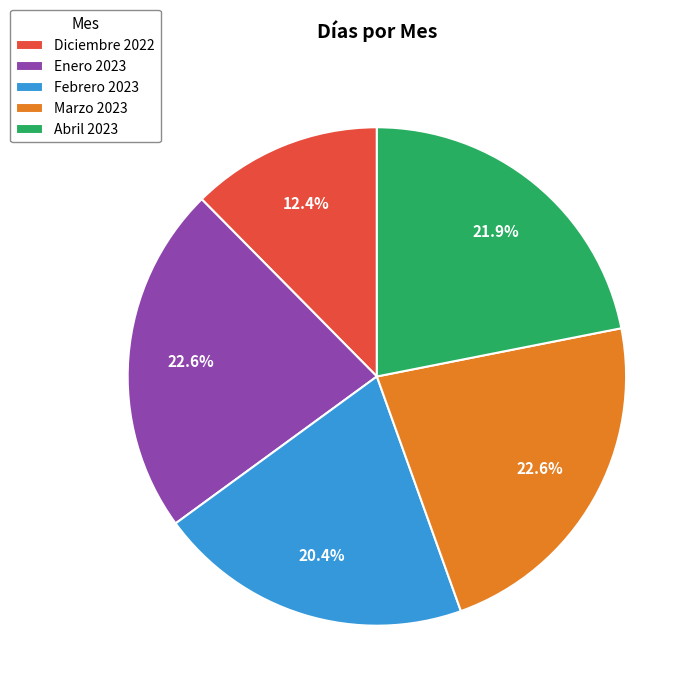

Between Diciembre 2022 and Abril 2023, which is larger?

Abril 2023